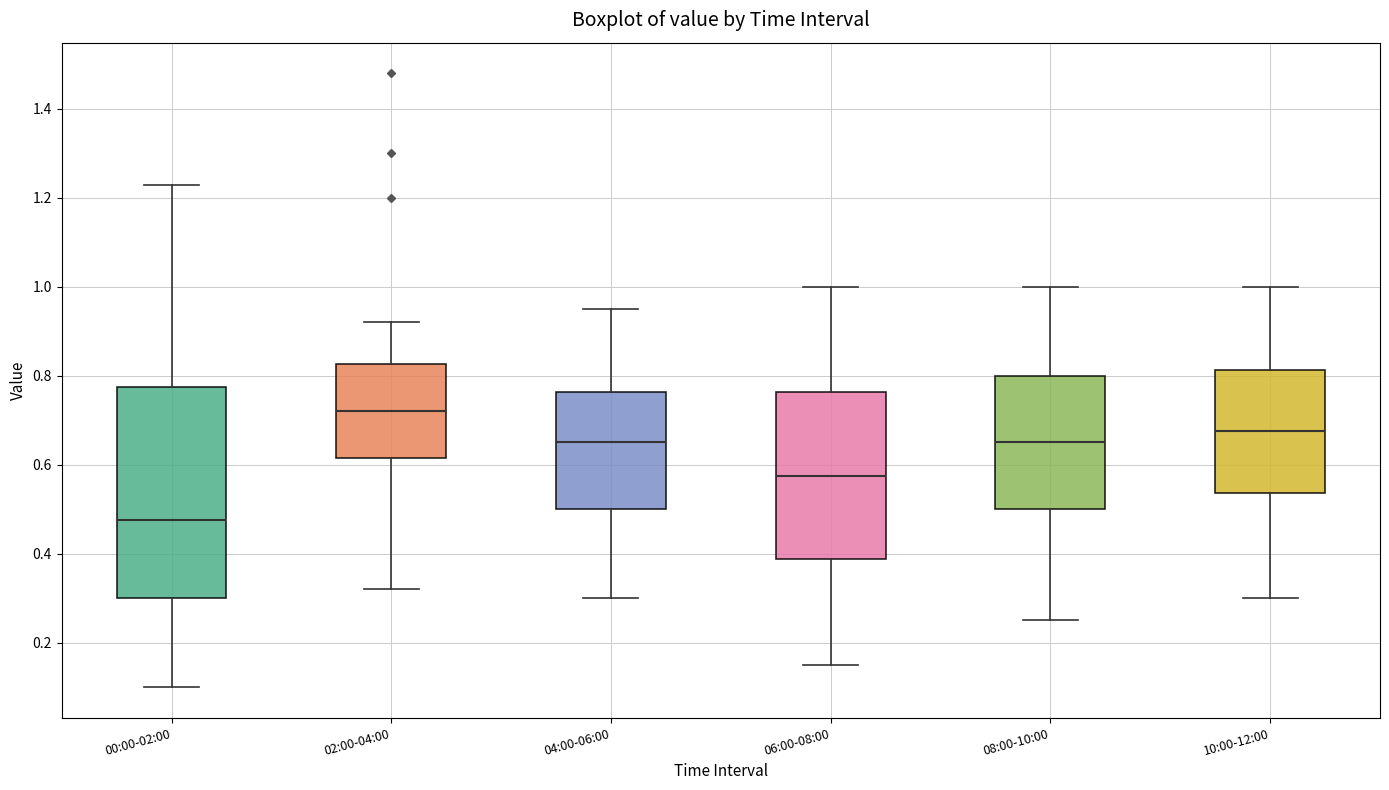

Which box's median line is the lowest?

00:00-02:00